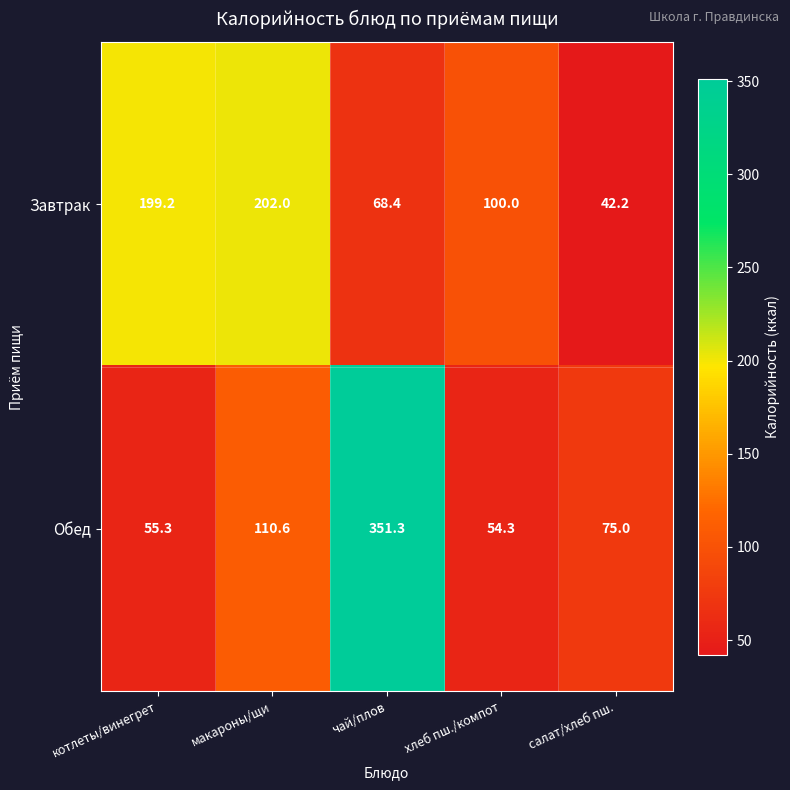

Which series has the largest total across all categories?

Обед